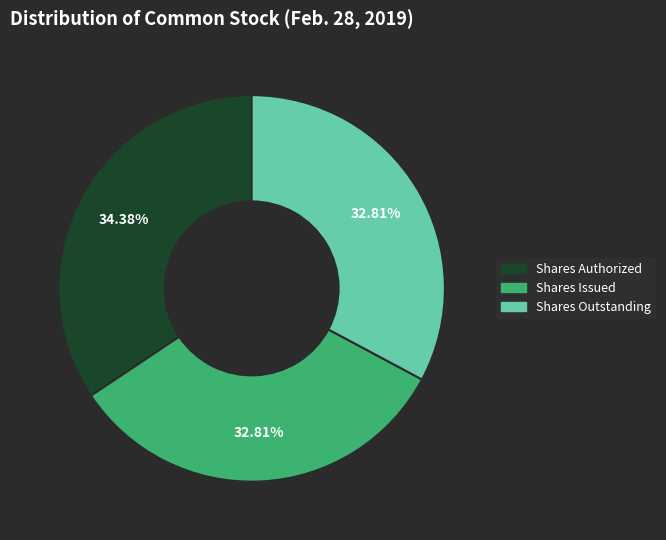

Is there a majority slice in this chart?

No